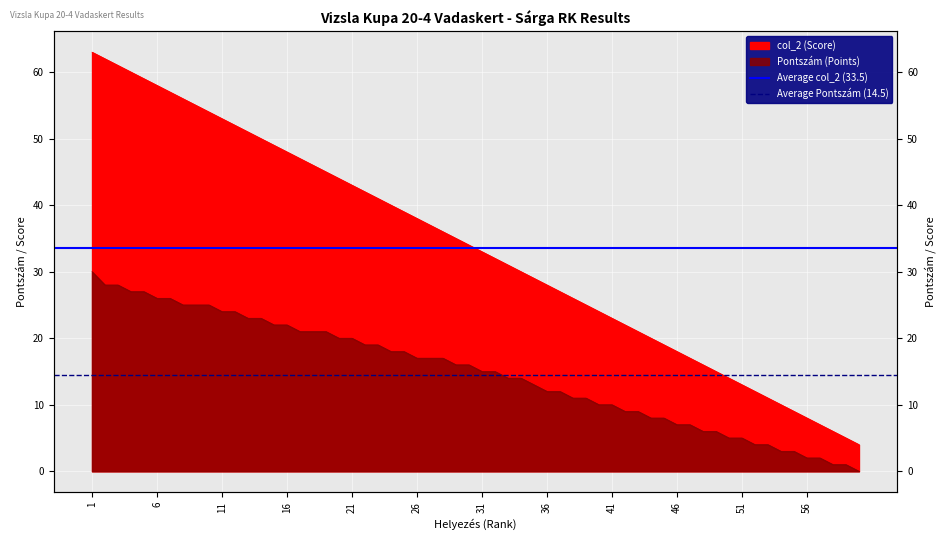

The Average Pontszám (14.5) series shows 14.5 at 1. True or false?

True